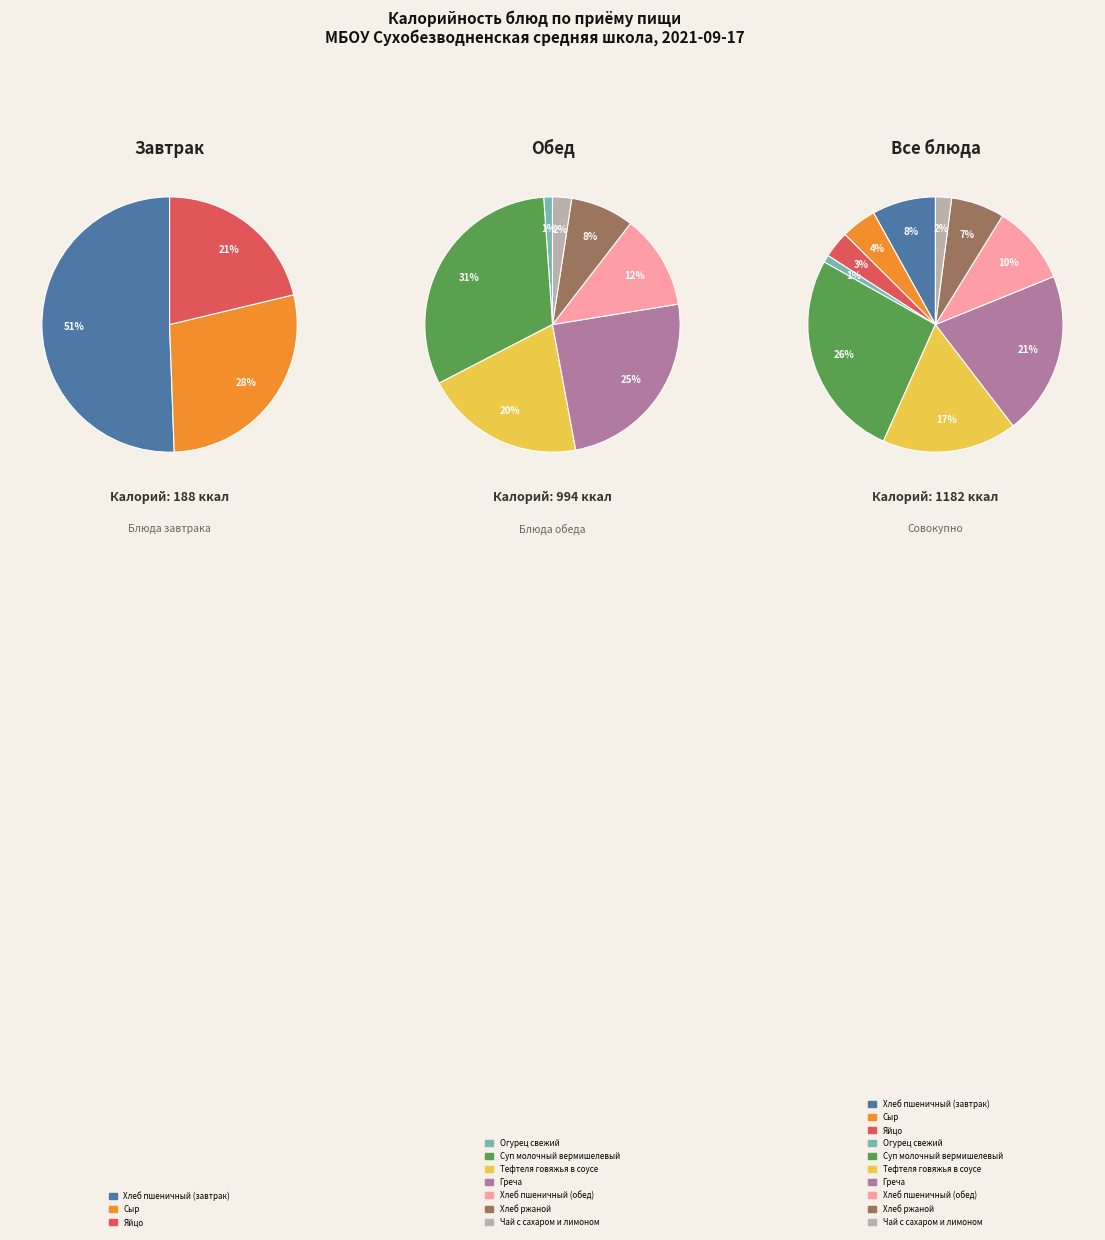

Which has a higher value, Греча or Тефтеля говяжья в соусе?

Греча